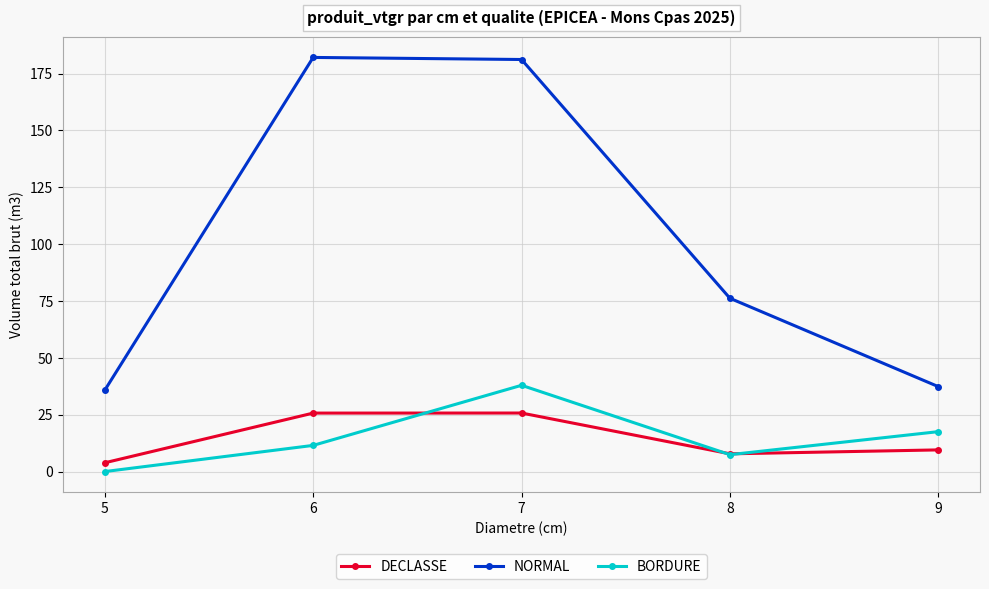

How many lines are shown in the chart?

3